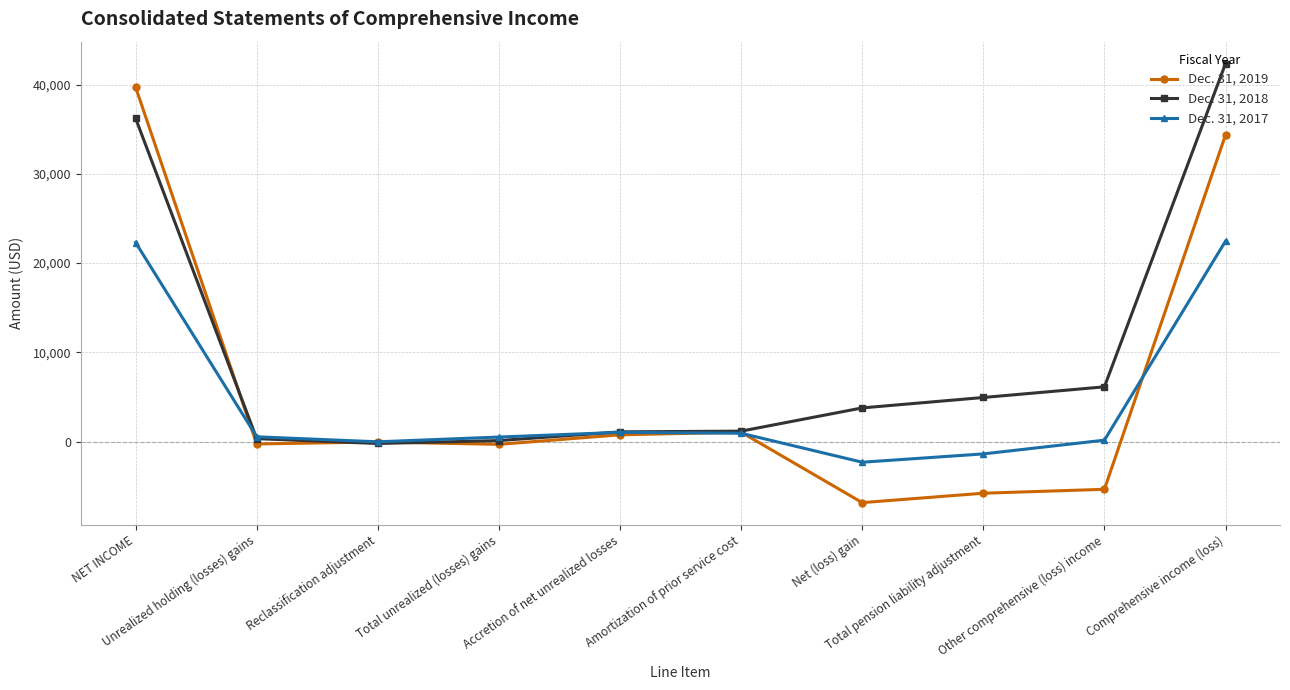

What is the approximate value of Dec. 31, 2018 at Net (loss) gain?

3770